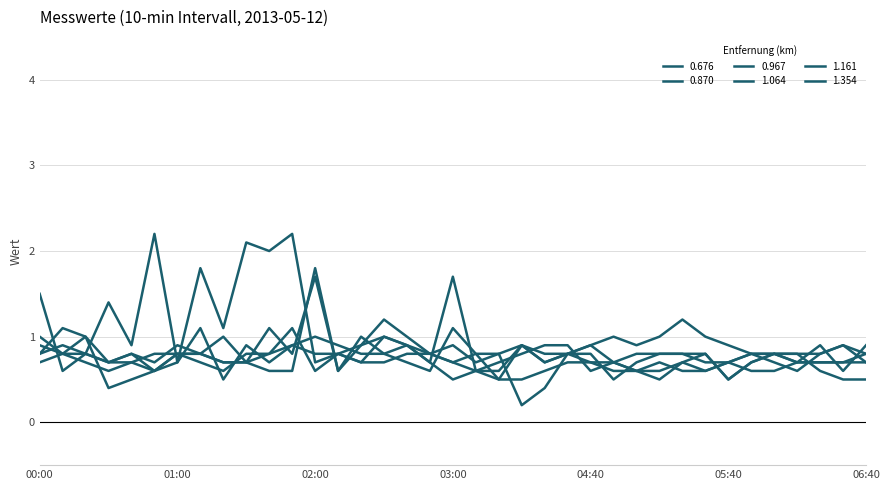

What is the greatest value displayed?

2.2